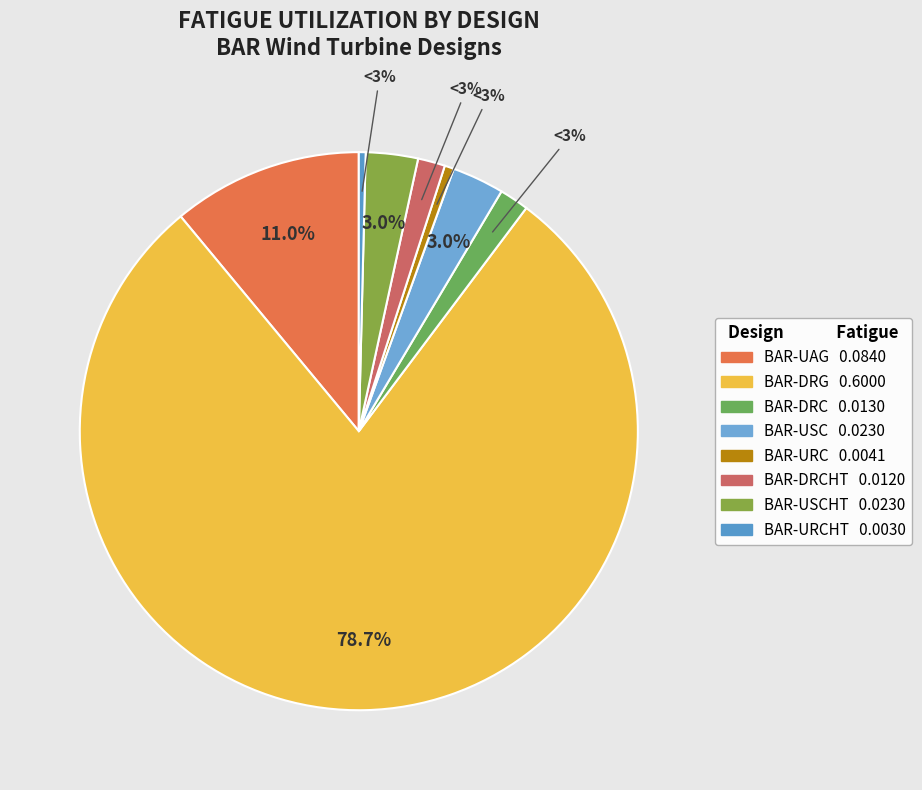

The BAR-DRC slice represents 16% of the pie. True or false?

False